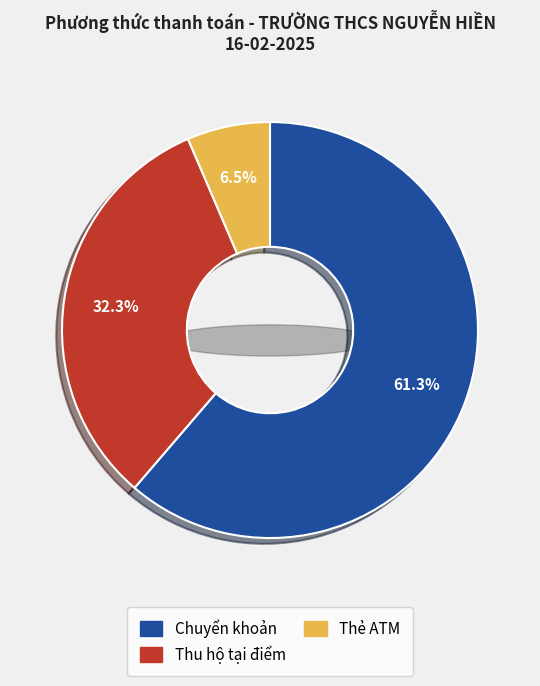

How many slices are in this pie chart?

3